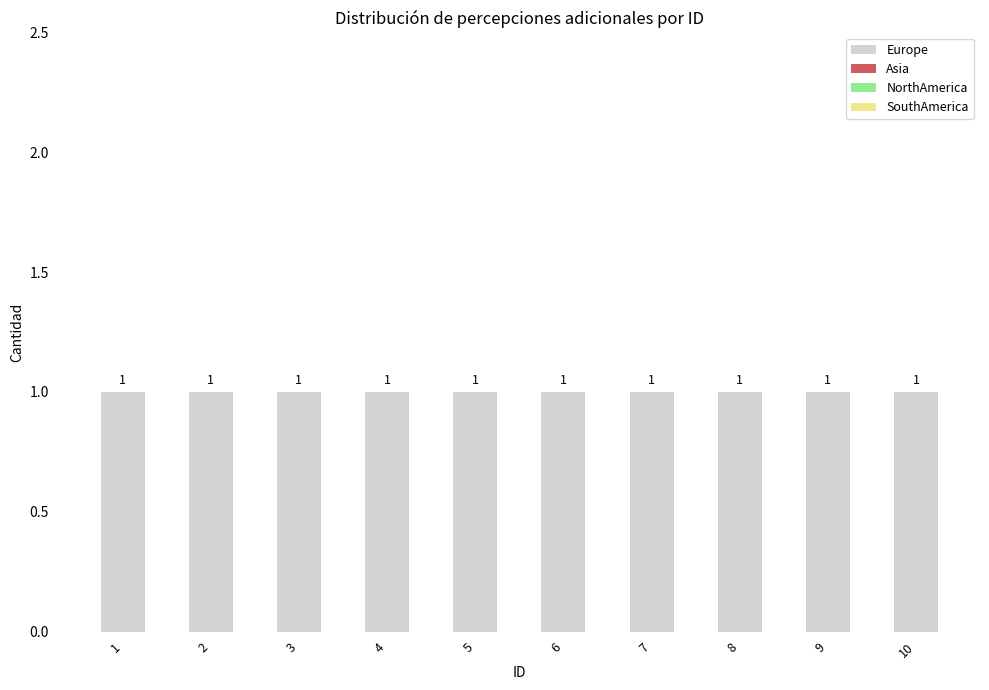

Which category has the highest value across all series?

1